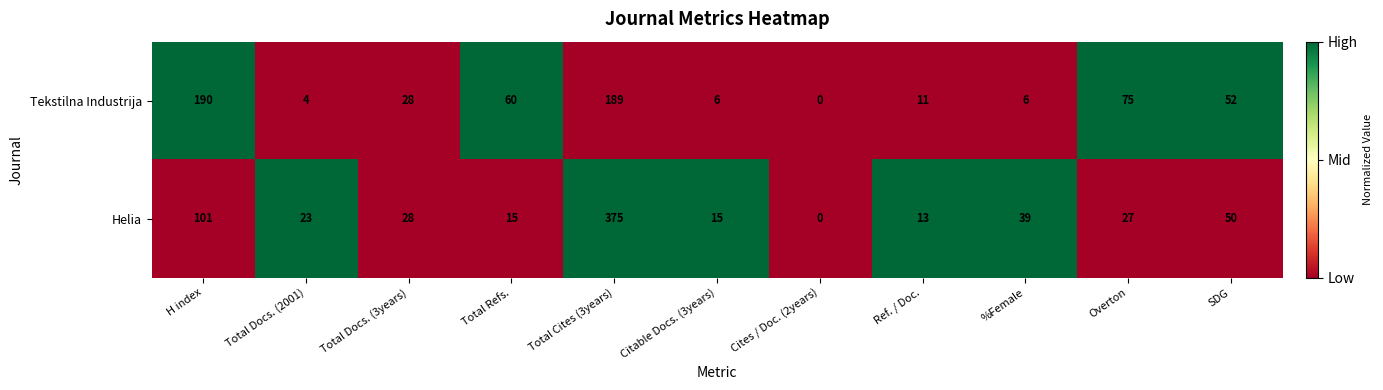

At which label does Tekstilna Industrija reach its peak?

H index